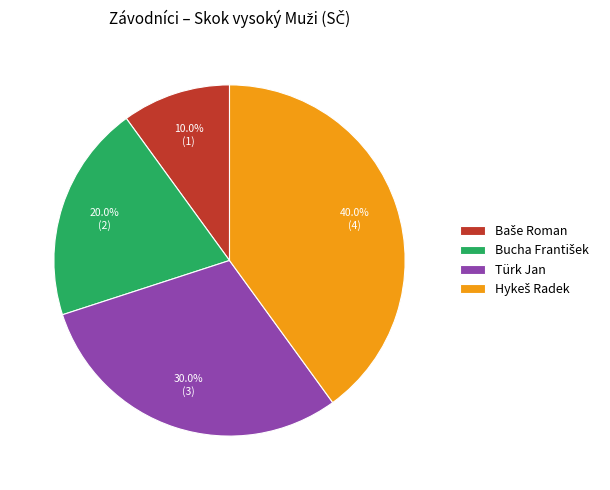

Is Türk Jan the majority of the pie?

No